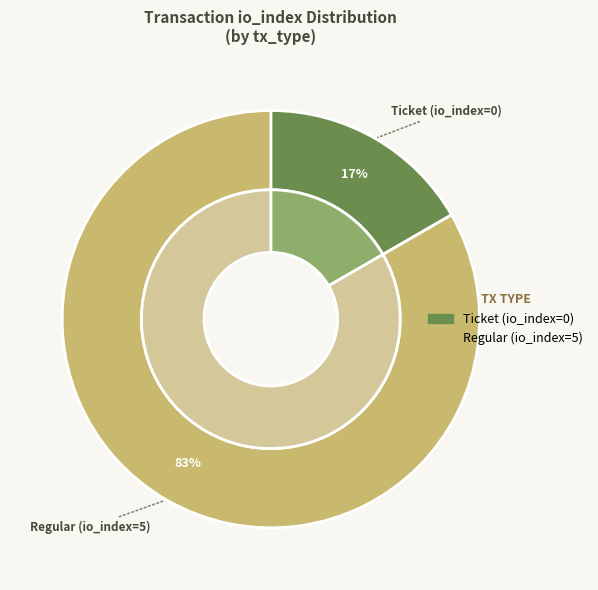

Is the sum of tx_hash_0 (io_index=0) and tx_hash_1 (io_index=5) greater than half?

Yes